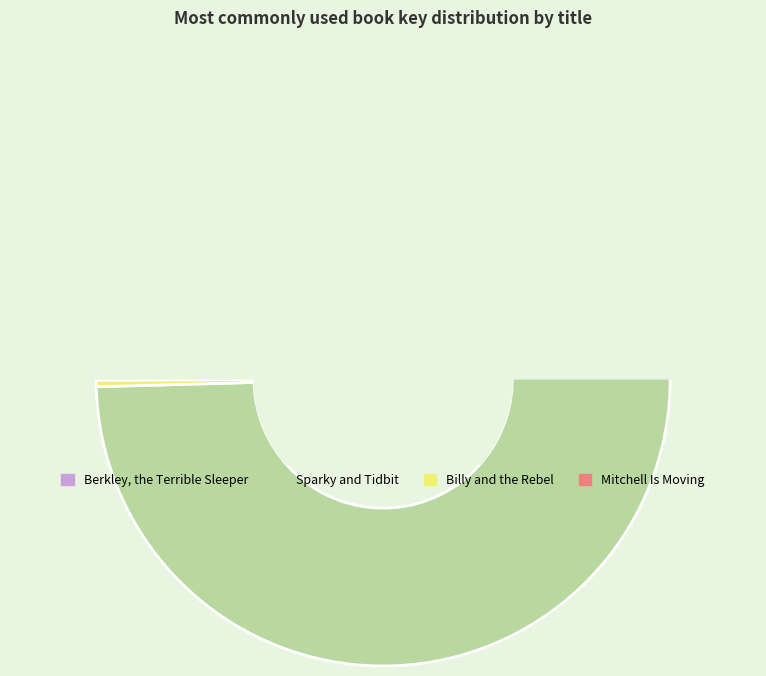

How many slices are in this pie chart?

4